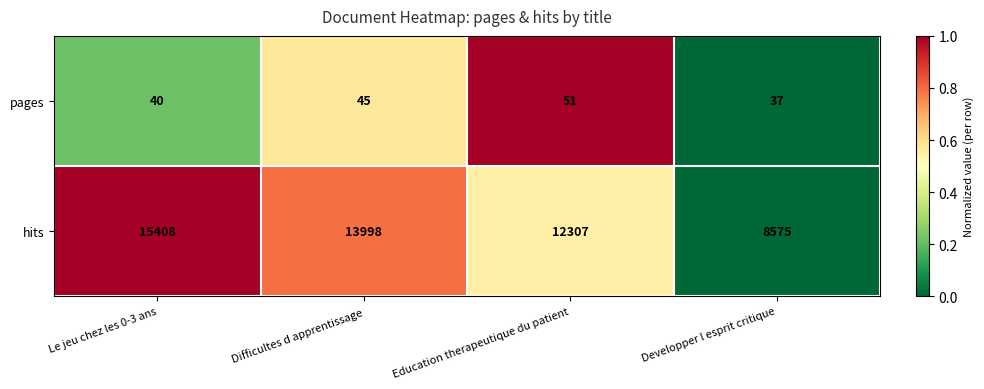

Read the hits value at Le jeu chez les 0-3 ans, to the nearest 50.

15400